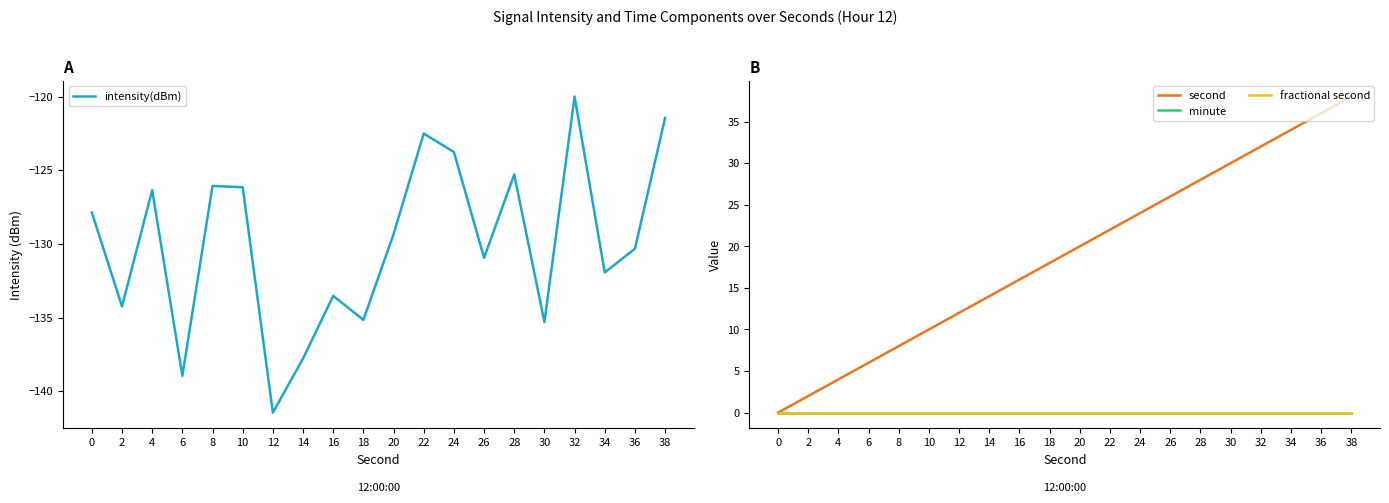

How many data points does each series have?

20